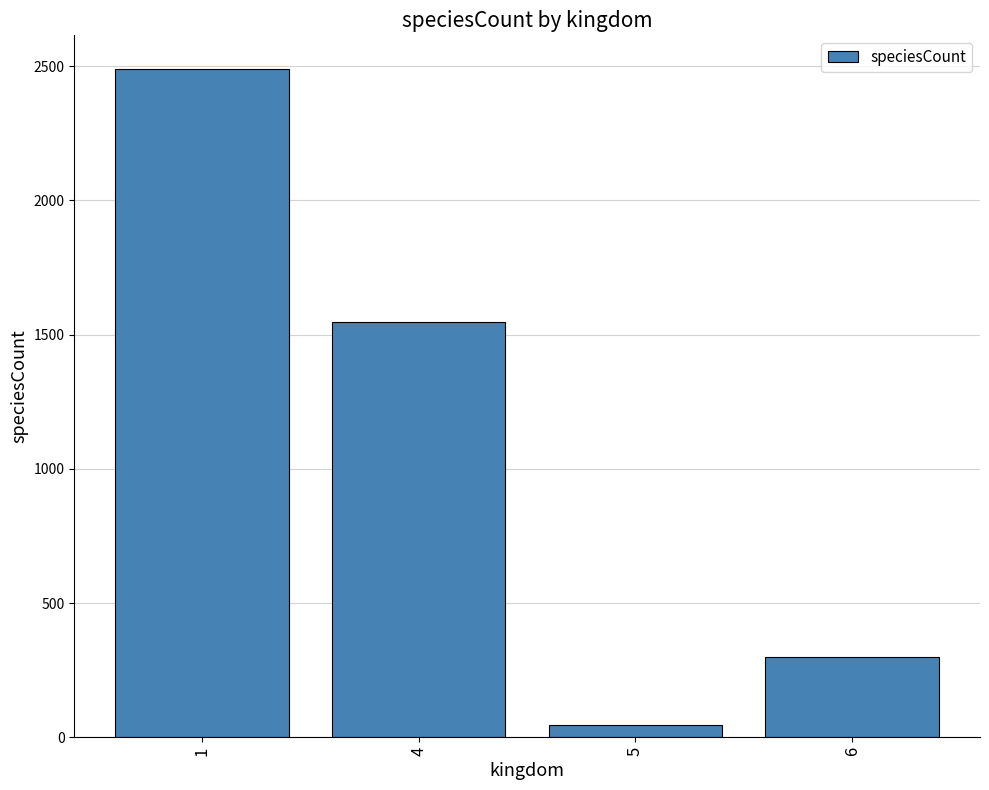

Reading left to right, list all the values displayed in this chart.

2490	1547	45	298